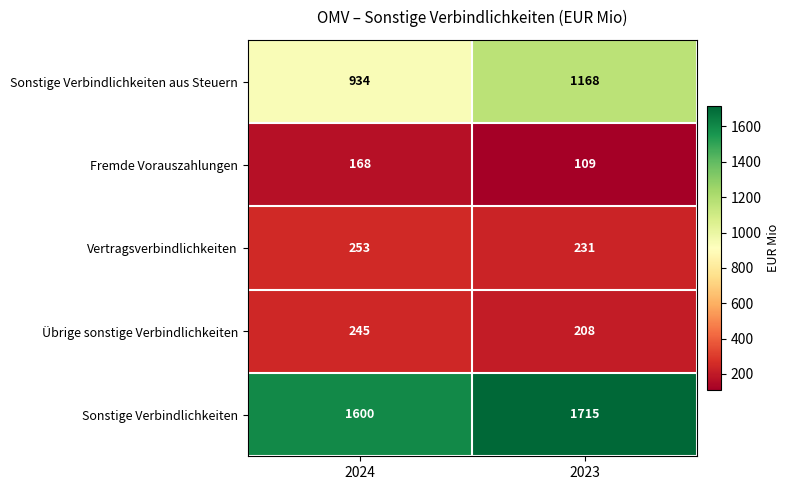

Reading left to right, extract all data points from this chart.

Sonstige Verbindlichkeiten aus Steuern: 934	1168
Fremde Vorauszahlungen: 168	109
Vertragsverbindlichkeiten: 253	231
Übrige sonstige Verbindlichkeiten: 245	208
Sonstige Verbindlichkeiten: 1600	1715